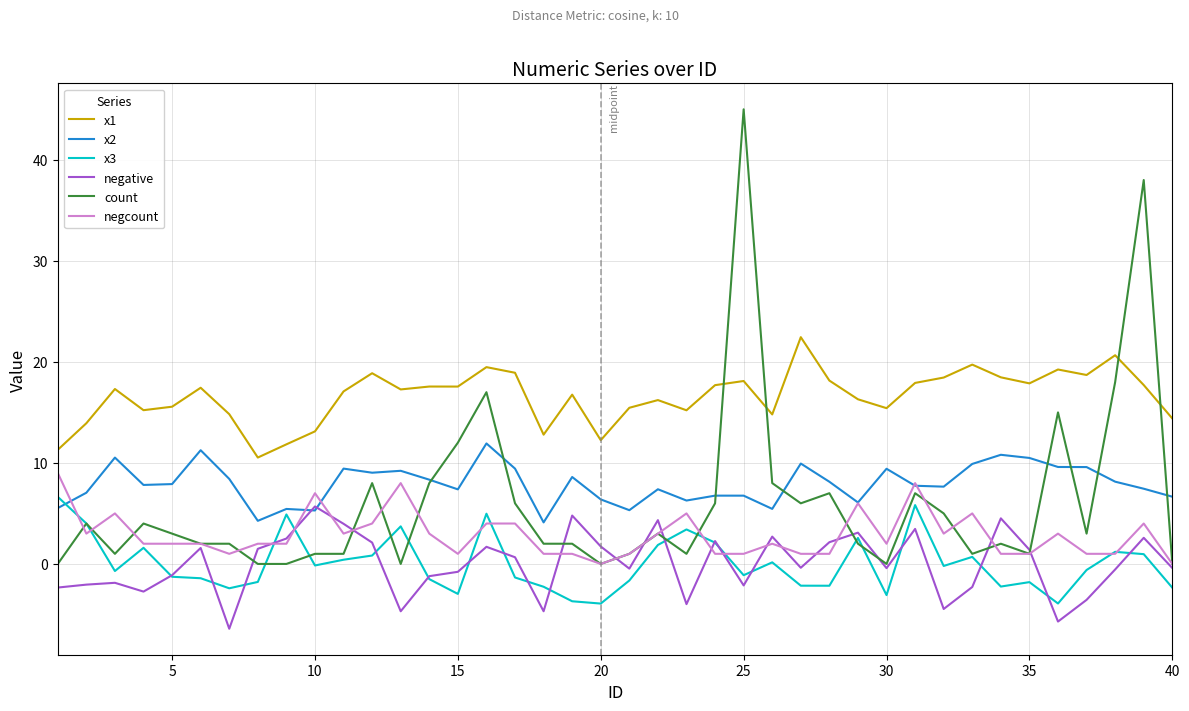

True or false: x1 and negative cross at least once.

False